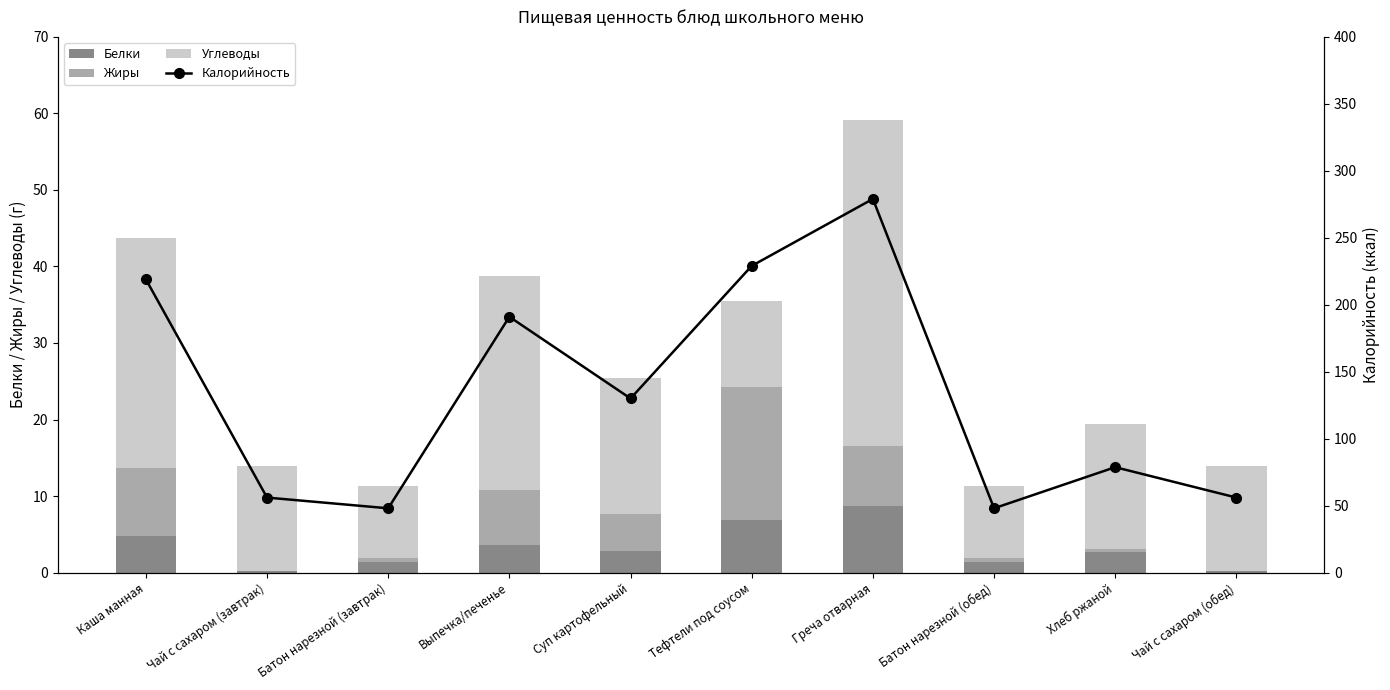

Reading right to left, transcribe all the data shown in this chart.

Белки: 0.2	2.8	1.4	8.7	6.9	2.9	3.6	1.4	0.2	4.8
Жиры: 0.0	0.3	0.5	7.8	17.4	4.8	7.1	0.5	0.0	8.8
Углеводы: 13.7	16.3	9.3	42.6	11.3	17.8	28.0	9.3	13.7	30.1
Калорийность: 56.0	78.7	48.0	279.0	229.0	130.0	191.0	48.0	56.0	219.0